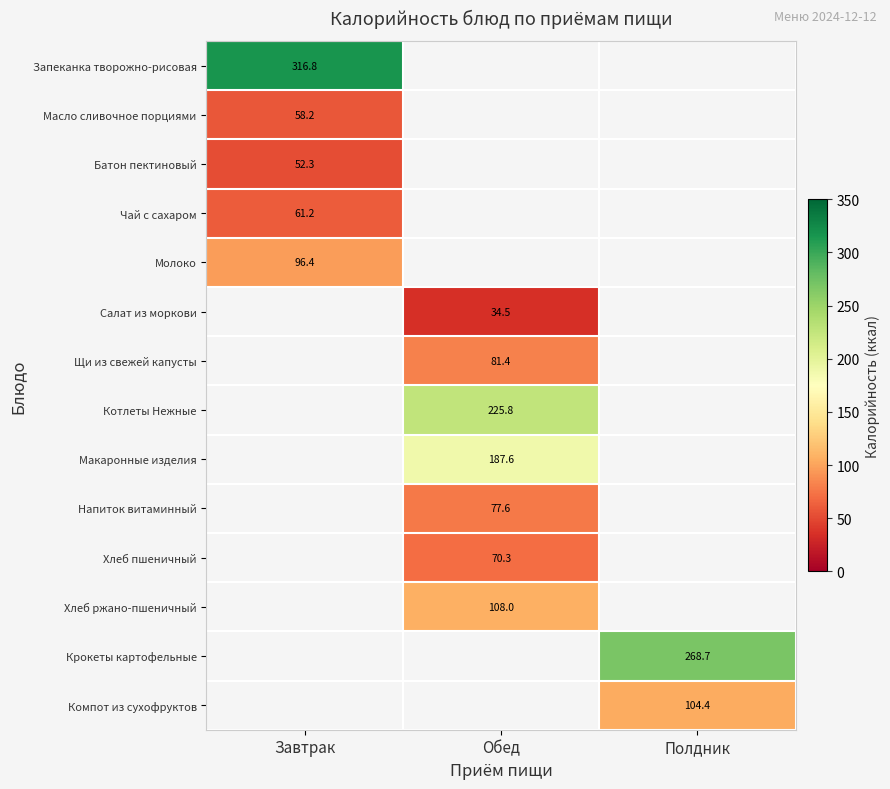

Where is Масло сливочное порциями nearest to the value 58?

Завтрак